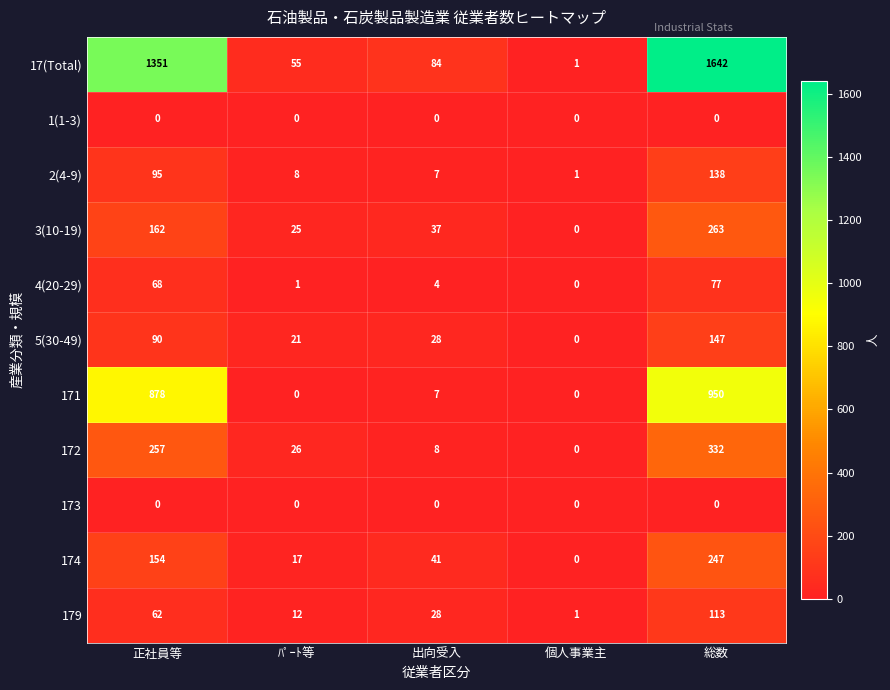

Which series has the largest range (max minus min)?

17(Total)